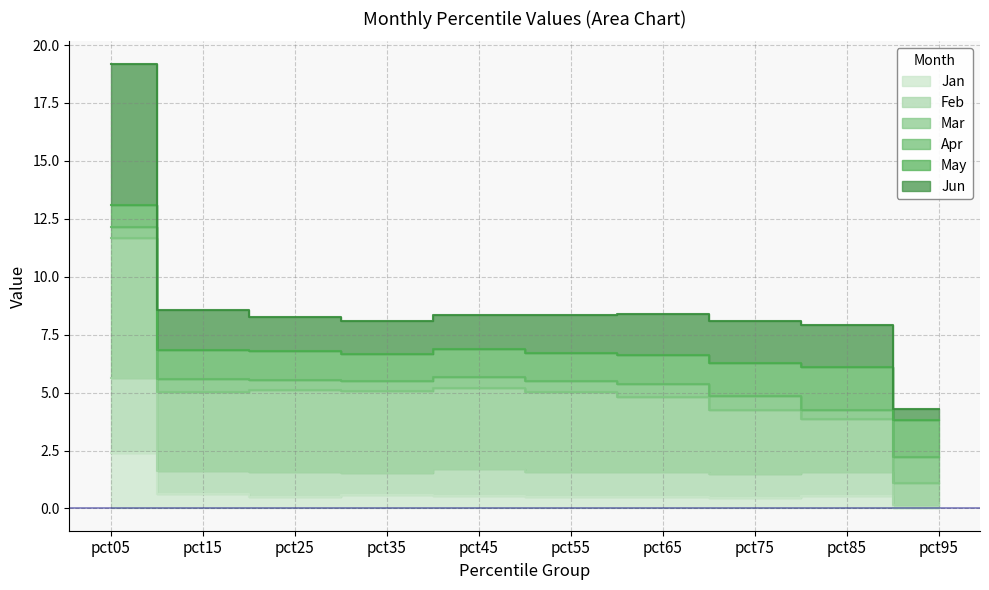

Which has a higher value, pct55 or pct75?

pct55